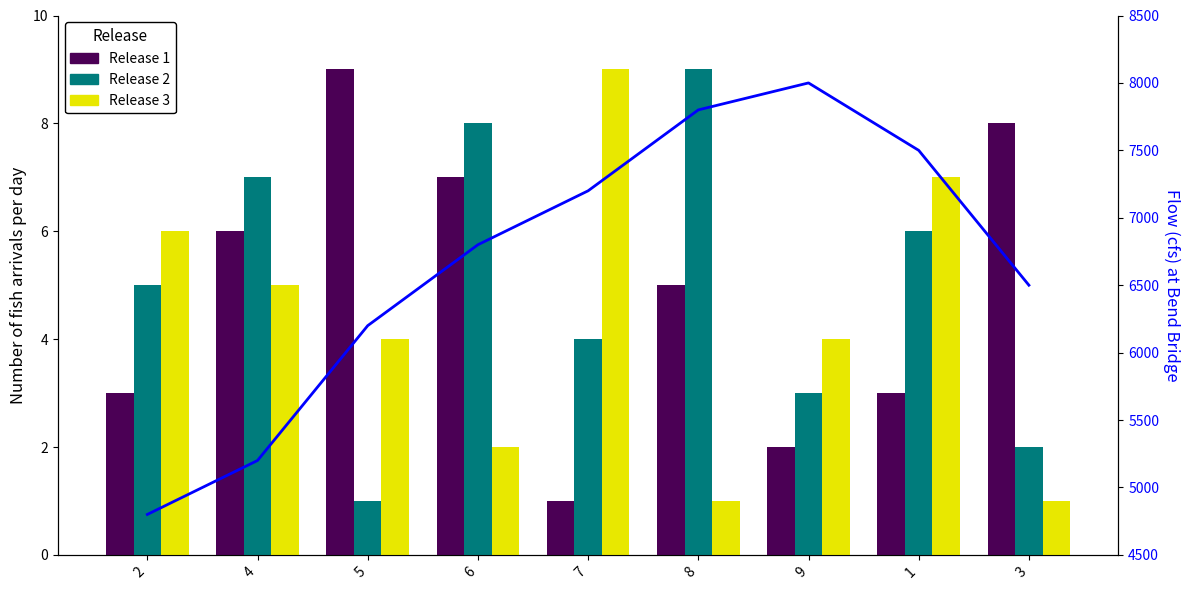

Which has a higher value, 8 or 2?

8